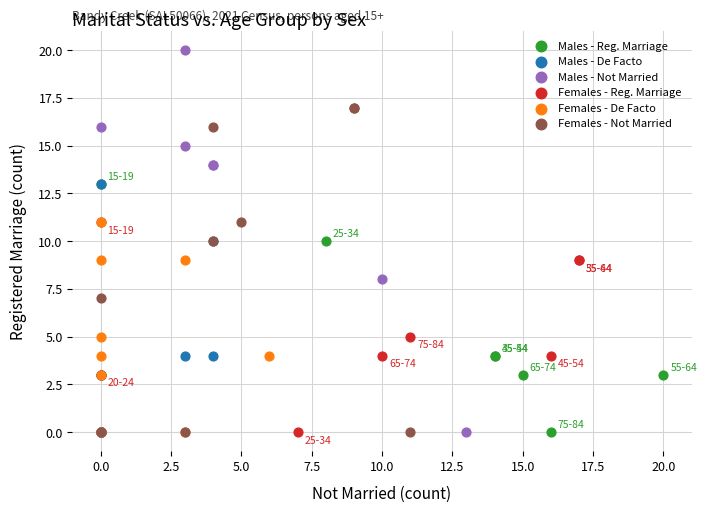

Which series reaches the maximum Y coordinate?

Males - Not Married